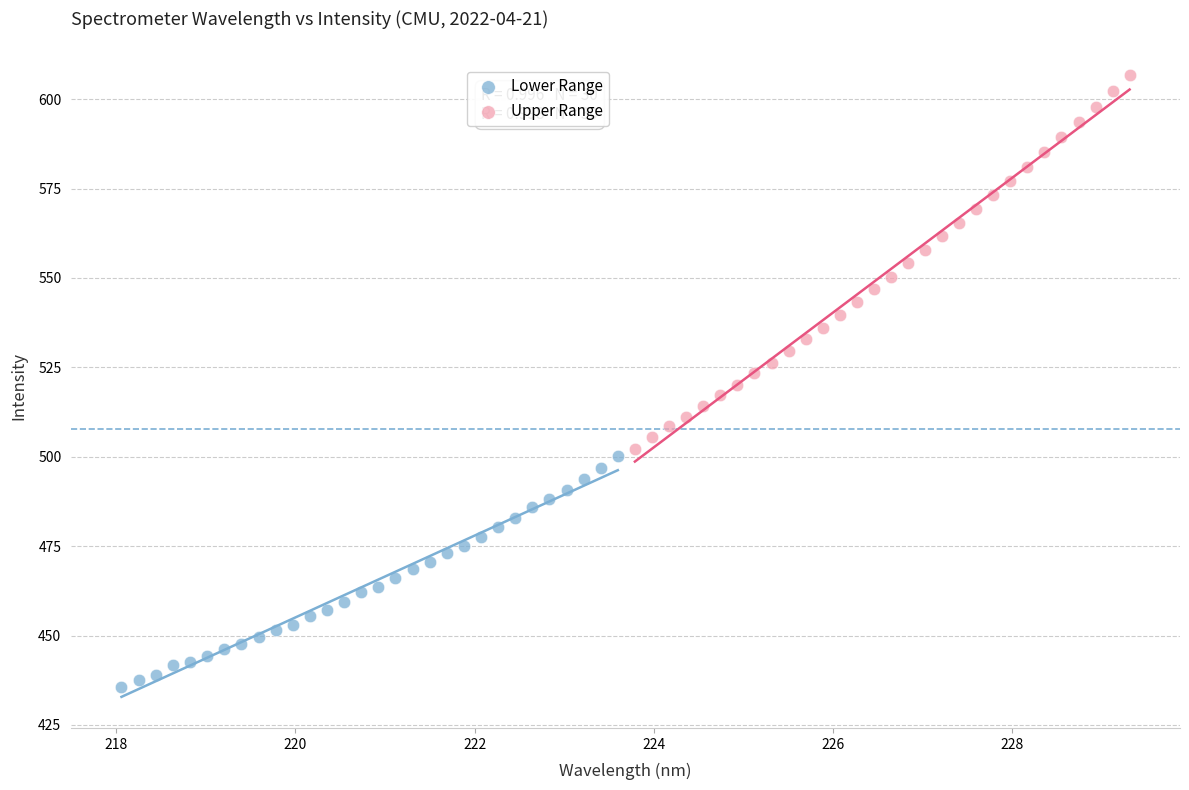

Which series contains the lowest Y value?

Lower Range